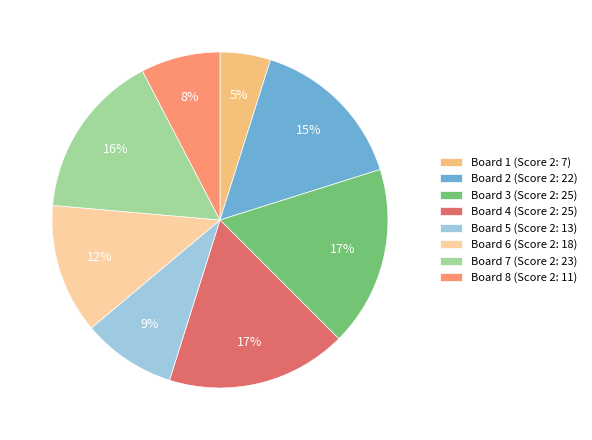

To the nearest percent, what percentage of the pie is Board 5 (Score 2: 13)?

9%